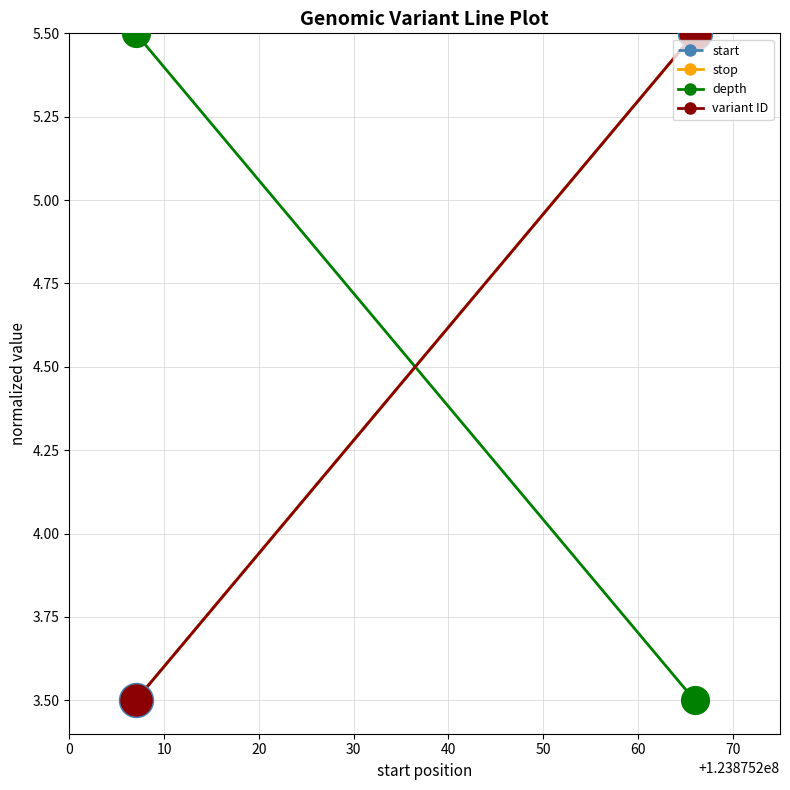

Which series has the largest Y range (max minus min)?

start